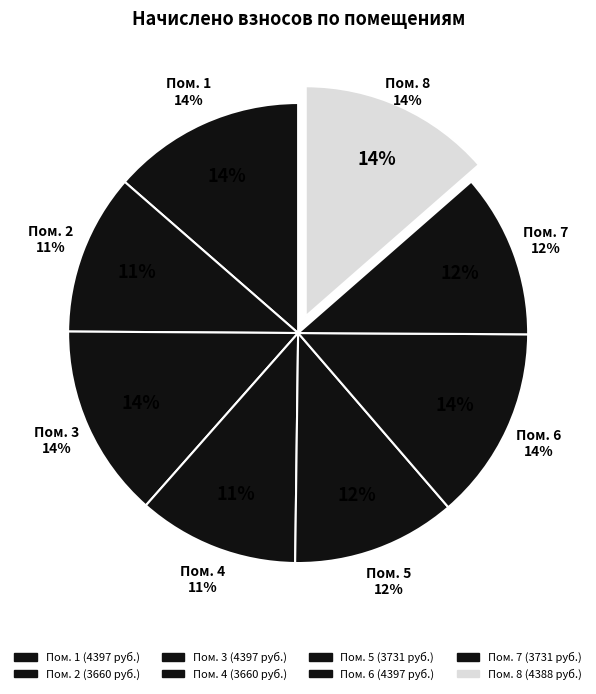

To the nearest percent, what is the combined percentage of 2 and 3?

25%